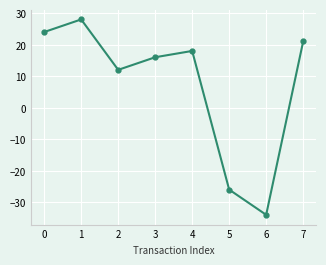

What is the difference between the maximum and minimum values?

62